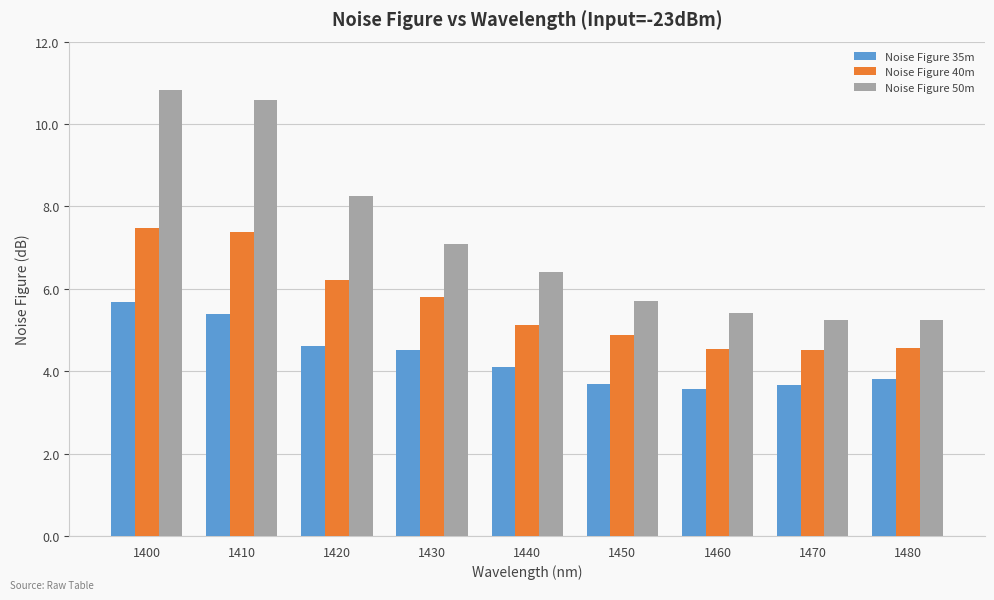

What is the total value across all series at 1430?

17.4